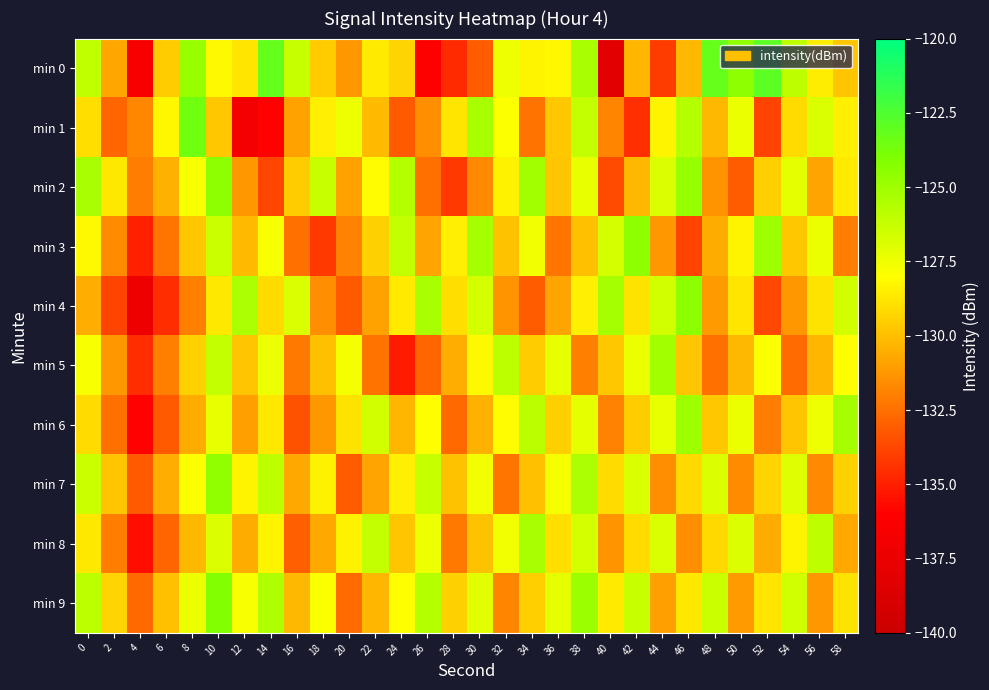

Reading left to right, list all the values displayed in this chart.

min 0: 0=-126.1	2=-130.7	4=-136.5	6=-129.5	8=-124.8	10=-128.2	12=-128.8	14=-123.1	16=-126.2	18=-129.6	20=-131.2	22=-128.6	24=-129.3	26=-136.2	28=-134.7	30=-133.1	32=-127.4	34=-128.3	36=-128.2	38=-125.3	40=-138.2	42=-130.3	44=-134.1	46=-130.2	48=-123.1	50=-124.5	52=-123.0	54=-126.0	56=-128.5	58=-129.8
min 1: 0=-129.0	2=-132.8	4=-131.7	6=-128.2	8=-123.6	10=-129.7	12=-136.8	14=-135.9	16=-130.9	18=-128.5	20=-127.5	22=-130.1	24=-133.2	26=-131.5	28=-128.8	30=-125.3	32=-127.9	34=-132.4	36=-129.7	38=-126.1	40=-131.8	42=-134.5	44=-128.3	46=-125.7	48=-130.2	50=-127.4	52=-133.9	54=-129.1	56=-126.8	58=-128.5
min 2: 0=-125.3	2=-128.7	4=-132.1	6=-130.4	8=-127.8	10=-124.5	12=-131.2	14=-133.8	16=-129.6	18=-126.3	20=-130.9	22=-128.1	24=-125.7	26=-132.5	28=-134.2	30=-131.7	32=-128.4	34=-125.1	36=-129.8	38=-127.3	40=-133.6	42=-130.2	44=-126.9	46=-124.7	48=-131.4	50=-133.1	52=-129.5	54=-127.2	56=-130.8	58=-128.6
min 3: 0=-128.2	2=-131.6	4=-135.0	6=-132.3	8=-129.7	10=-126.4	12=-130.1	14=-127.8	16=-132.5	18=-134.2	20=-131.9	22=-129.4	24=-126.1	26=-130.8	28=-128.5	30=-125.2	32=-129.9	34=-127.6	36=-132.3	38=-130.0	40=-126.7	42=-124.5	44=-131.2	46=-133.9	48=-130.6	50=-128.3	52=-125.0	54=-129.7	56=-127.4	58=-132.1
min 4: 0=-130.5	2=-133.9	4=-137.3	6=-134.6	8=-132.0	10=-128.7	12=-125.4	14=-129.1	16=-126.8	18=-131.5	20=-133.2	22=-130.9	24=-128.6	26=-125.3	28=-129.0	30=-126.7	32=-131.4	34=-133.1	36=-130.8	38=-128.5	40=-125.2	42=-128.9	44=-126.6	46=-124.4	48=-131.1	50=-128.8	52=-133.7	54=-131.2	56=-128.9	58=-126.6
min 5: 0=-127.8	2=-131.2	4=-134.6	6=-132.0	8=-129.4	10=-126.1	12=-129.8	14=-127.5	16=-132.2	18=-130.0	20=-127.7	22=-132.4	24=-135.1	26=-132.8	28=-130.5	30=-128.2	32=-125.9	34=-129.6	36=-127.3	38=-132.0	40=-129.7	42=-127.4	44=-125.1	46=-129.8	48=-132.5	50=-130.2	52=-127.9	54=-132.6	56=-130.3	58=-128.0
min 6: 0=-129.1	2=-132.5	4=-135.9	6=-133.2	8=-130.6	10=-127.3	12=-131.0	14=-128.7	16=-133.4	18=-131.2	20=-128.9	22=-126.6	24=-130.3	26=-128.0	28=-132.7	30=-130.4	32=-128.1	34=-125.8	36=-129.5	38=-127.2	40=-131.9	42=-129.6	44=-127.3	46=-125.0	48=-129.7	50=-127.4	52=-132.1	54=-129.8	56=-127.5	58=-125.2
min 7: 0=-126.4	2=-129.8	4=-133.2	6=-130.5	8=-127.9	10=-124.6	12=-128.3	14=-126.0	16=-130.7	18=-128.4	20=-133.1	22=-130.8	24=-128.5	26=-126.2	28=-129.9	30=-127.6	32=-132.3	34=-130.0	36=-127.7	38=-125.4	40=-129.1	42=-126.8	44=-131.5	46=-129.2	48=-126.9	50=-131.6	52=-129.3	54=-127.0	56=-131.7	58=-129.4
min 8: 0=-128.7	2=-132.1	4=-135.5	6=-132.8	8=-130.2	10=-126.9	12=-130.6	14=-128.3	16=-133.0	18=-130.7	20=-128.4	22=-126.1	24=-129.8	26=-127.5	28=-132.2	30=-129.9	32=-127.6	34=-125.3	36=-129.0	38=-126.7	40=-131.4	42=-129.1	44=-126.8	46=-131.5	48=-129.2	50=-126.9	52=-130.6	54=-128.3	56=-126.0	58=-130.7
min 9: 0=-125.9	2=-129.3	4=-132.7	6=-130.0	8=-127.4	10=-124.1	12=-127.8	14=-125.5	16=-130.2	18=-127.9	20=-132.6	22=-130.3	24=-128.0	26=-125.7	28=-129.4	30=-127.1	32=-131.8	34=-129.5	36=-127.2	38=-124.9	40=-128.6	42=-126.3	44=-131.0	46=-128.7	48=-126.4	50=-131.1	52=-128.8	54=-126.5	56=-131.2	58=-128.9